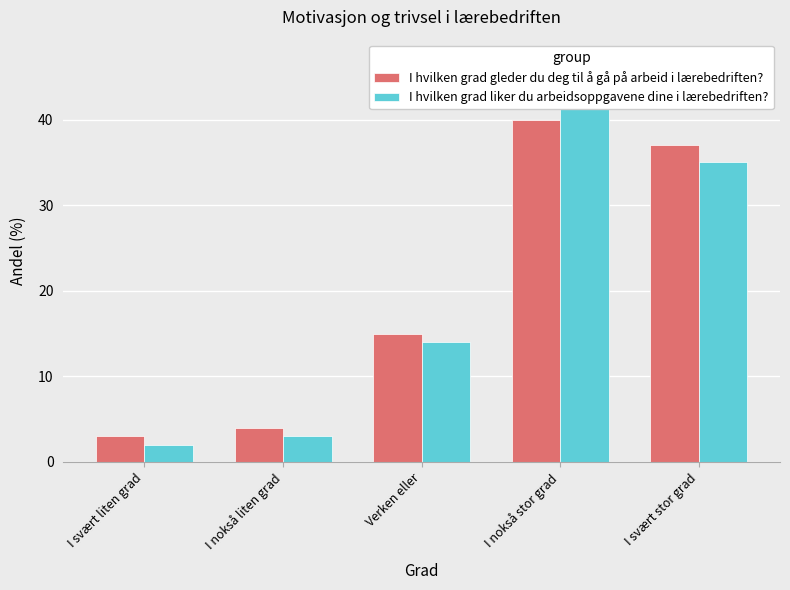

At which label is I hvilken grad gleder du deg til å gå på arbeid i lærebedriften? closest to 21?

Verken eller